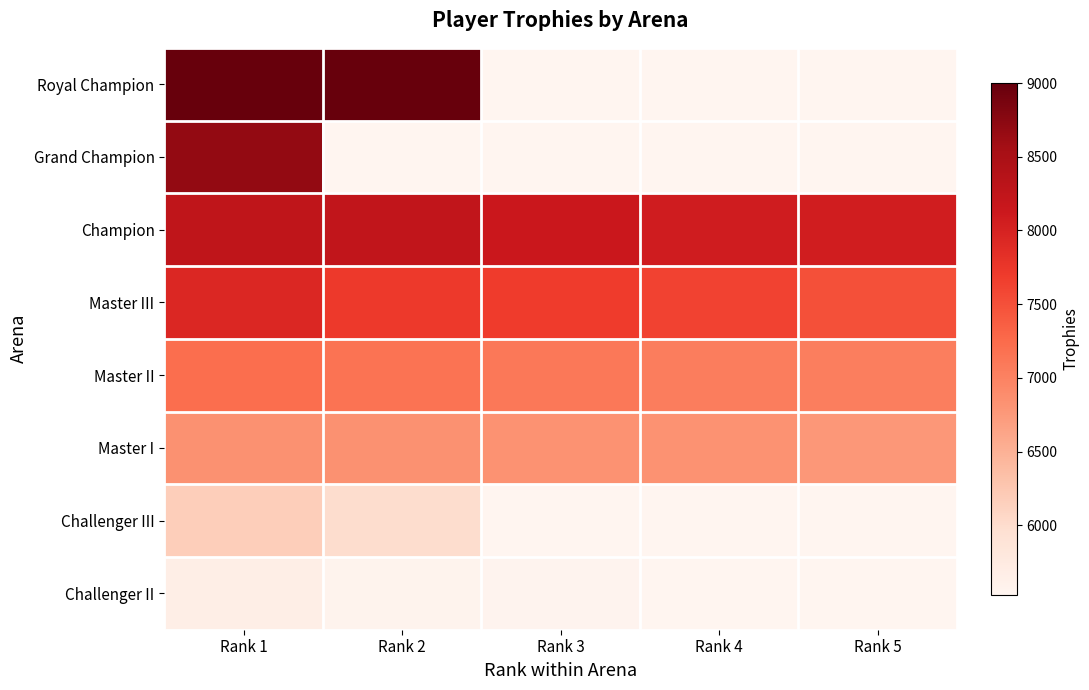

How many distinct data groups are displayed?

8